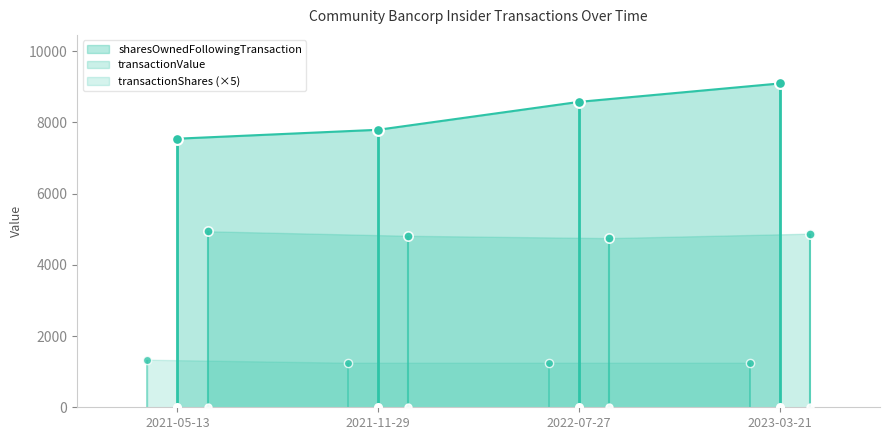

Which series has the largest Y range (max minus min)?

sharesOwnedFollowingTransaction